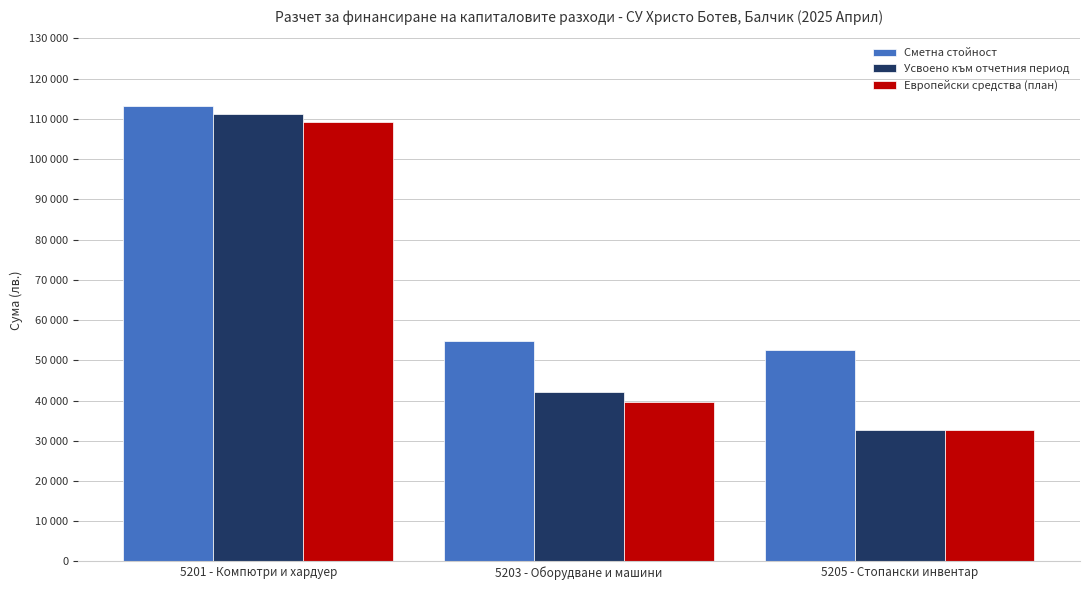

Reading left to right, transcribe all the data shown in this chart.

Сметна стойност: 113299	54756	52663
Усвоено към отчетния период: 111148	42123	32663
Европейски средства (план): 109299	39756	32663